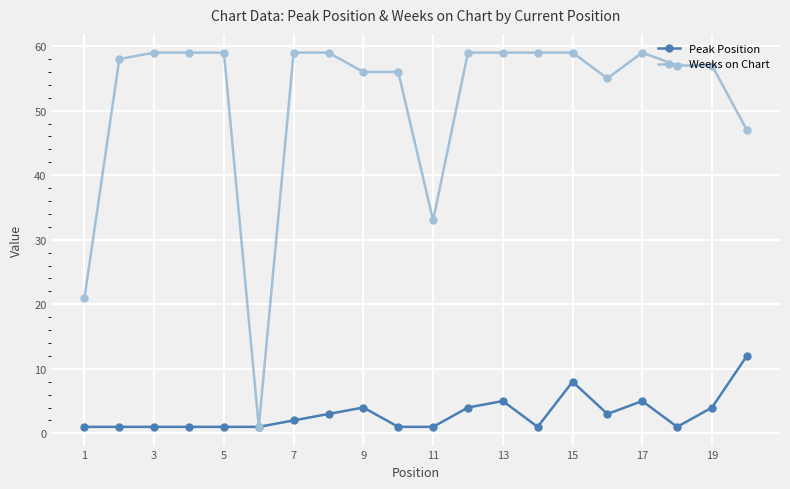

Rank the series by their average value, from lowest to highest.

Peak Position, Weeks on Chart